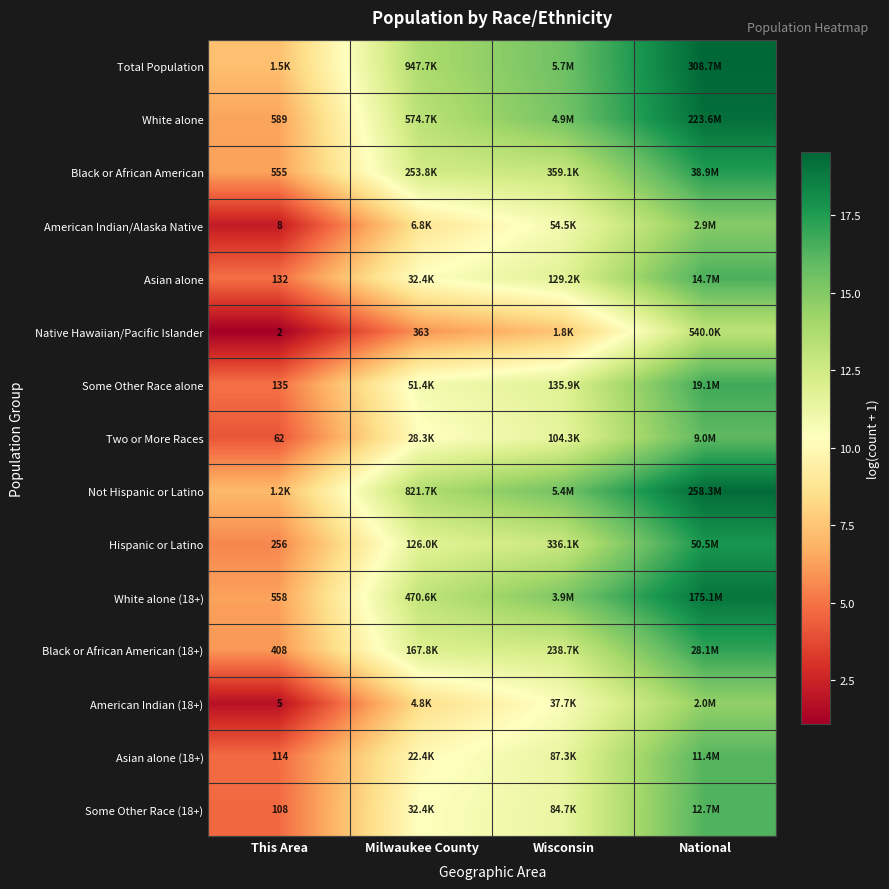

How many series are shown in this chart?

15